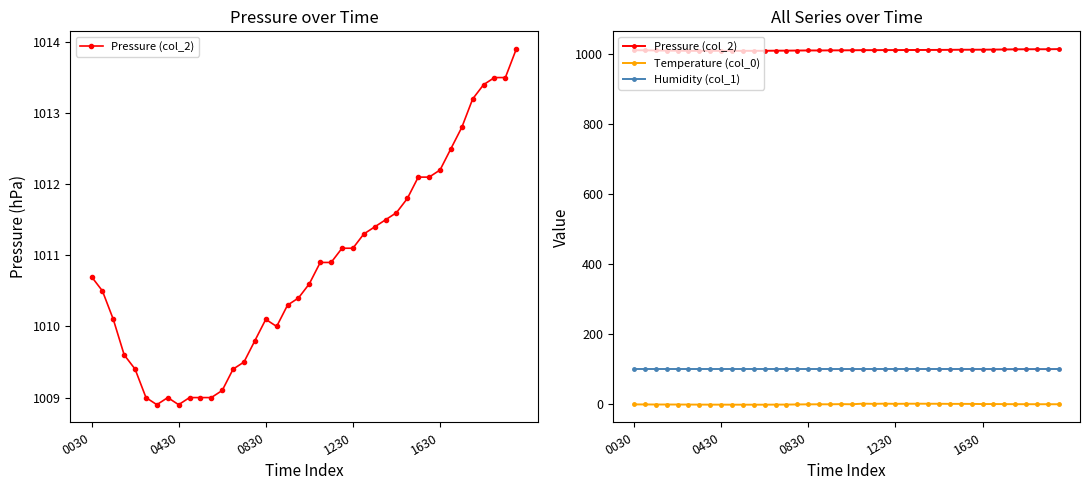

Which has a higher value, 18 or 0030?

0030